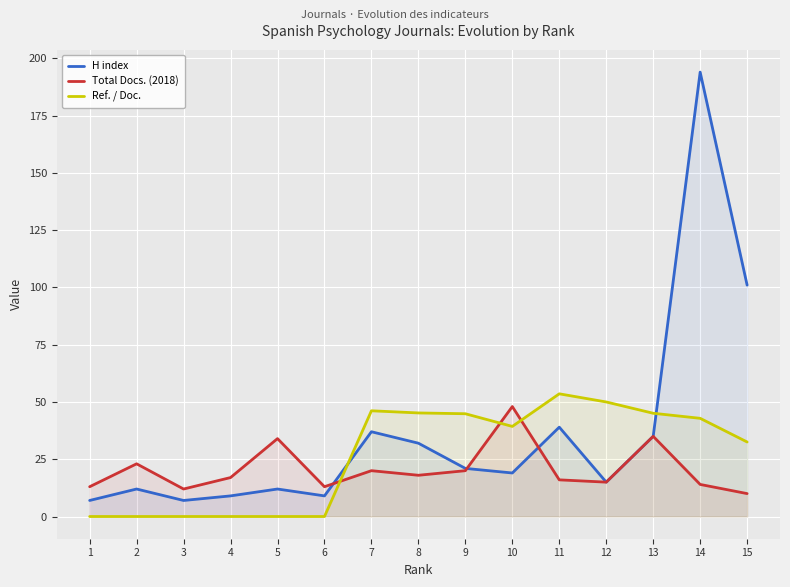

At 12, list the series in order from smallest to largest.

H index, Total Docs. (2018), Ref. / Doc.